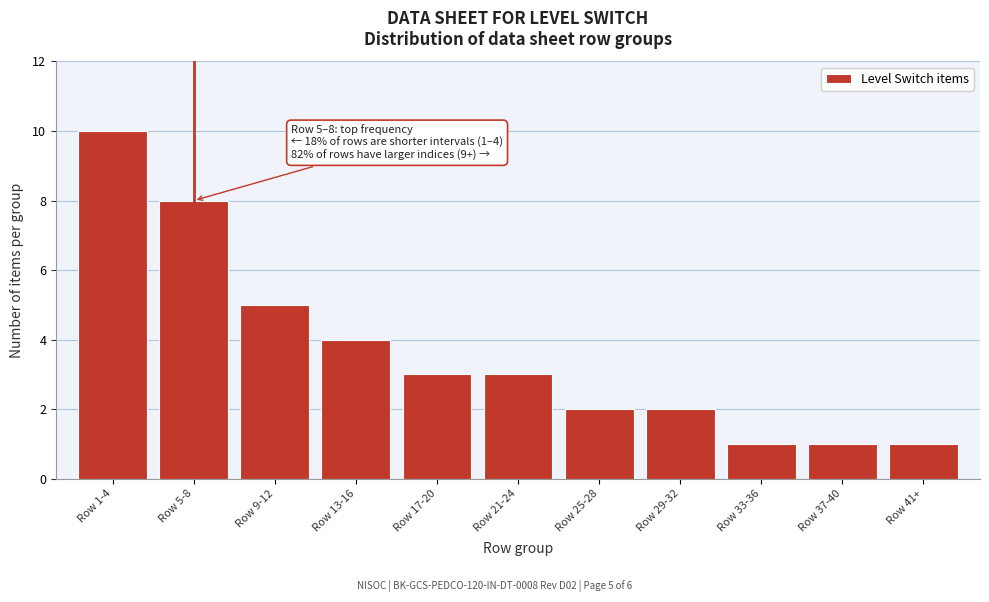

Reading left to right, extract all data points from this chart.

10	8	5	4	3	3	2	2	1	1	1